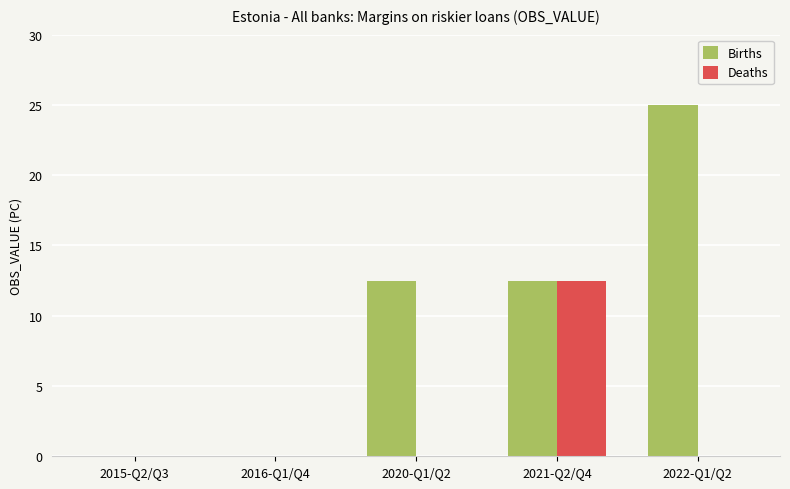

Which category has the highest value across all series?

2022-Q1/Q2